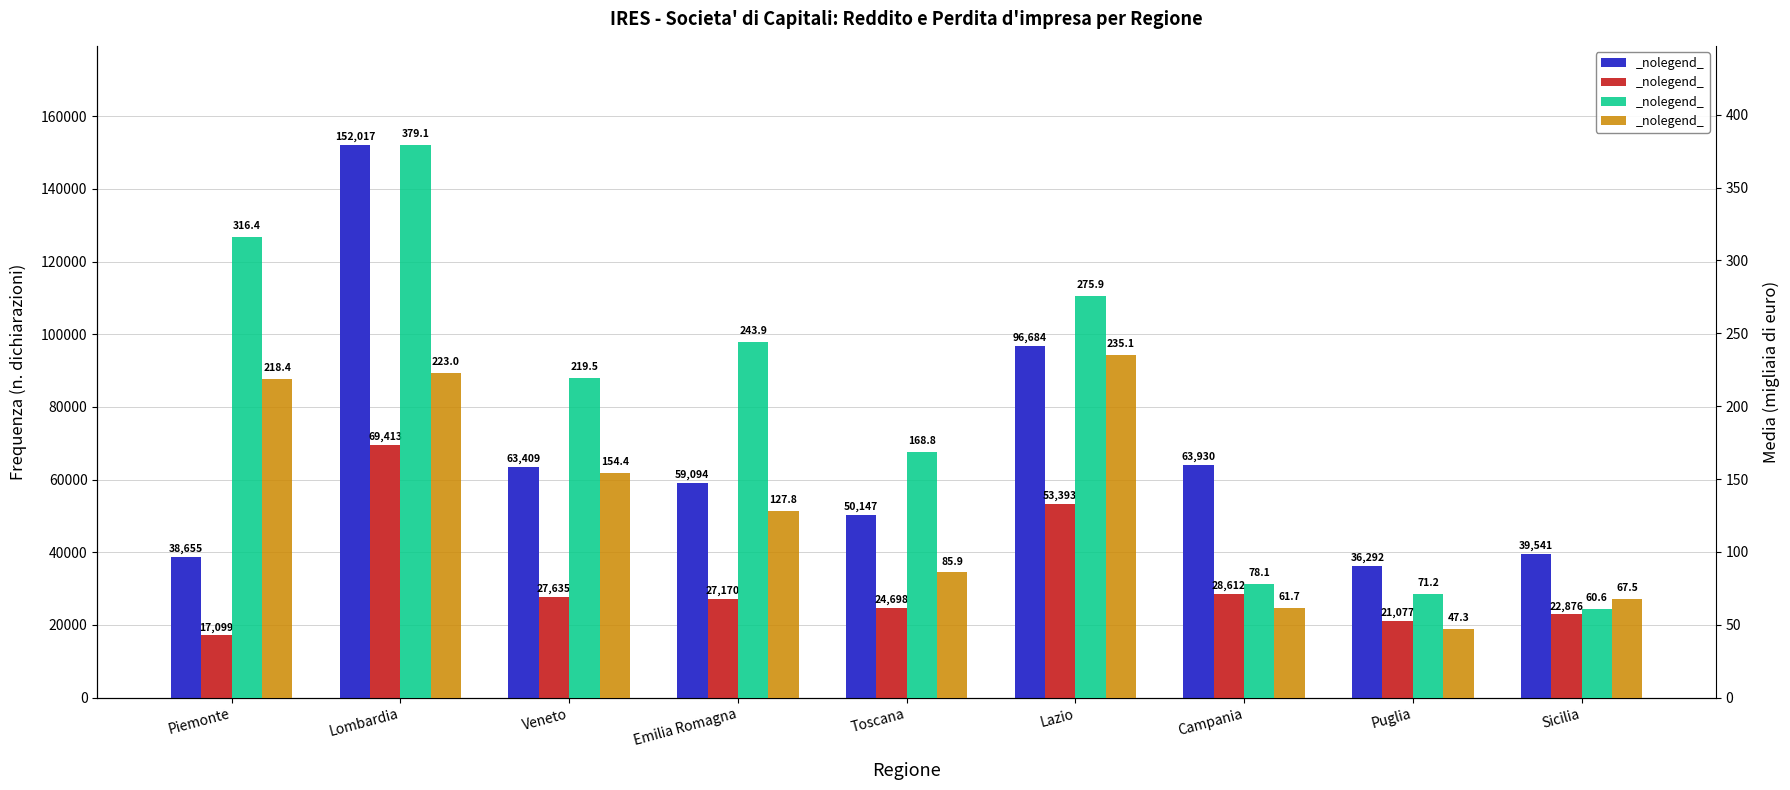

What position from the right is Lombardia?

8